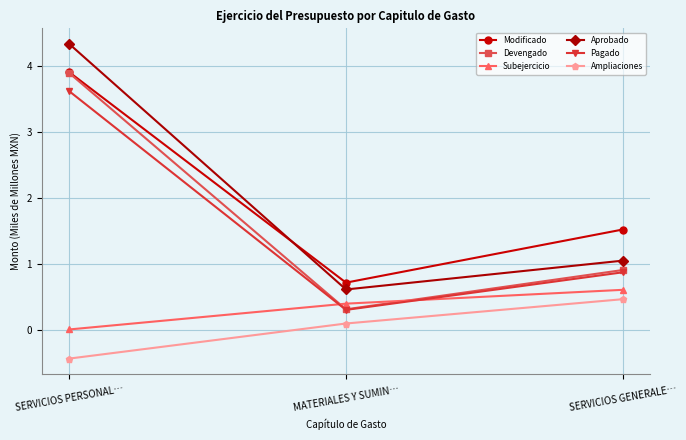

At which label is Devengado closest to 2?

SERVICIOS GENERALE…